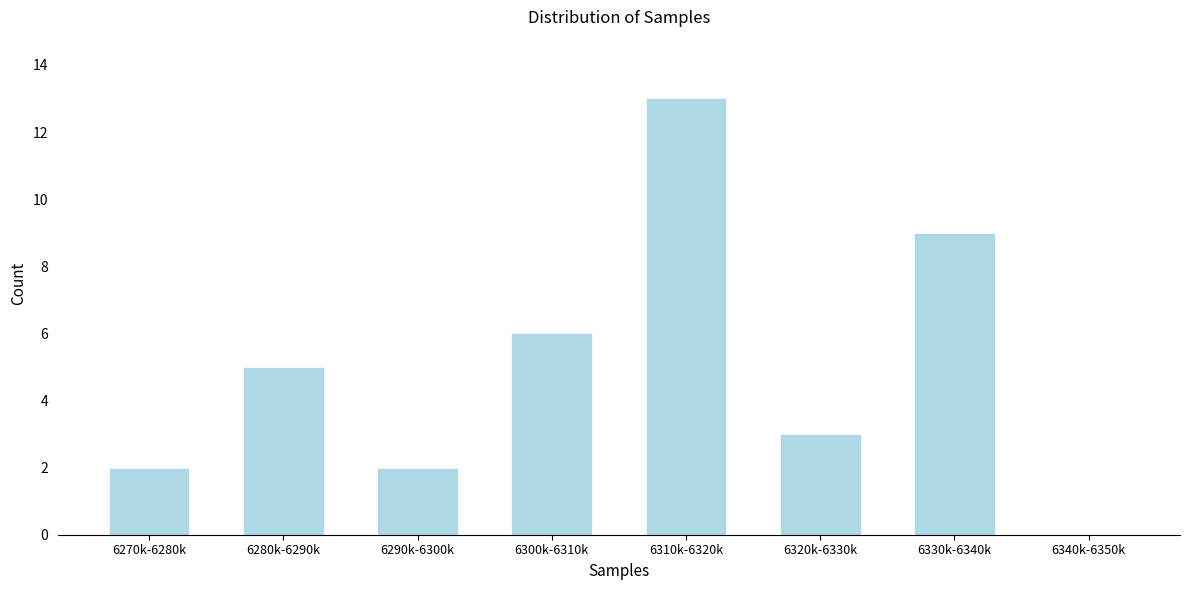

Reading left to right, list all the values displayed in this chart.

6270k-6280k=2	6280k-6290k=5	6290k-6300k=2	6300k-6310k=6	6310k-6320k=13	6320k-6330k=3	6330k-6340k=9	6340k-6350k=0